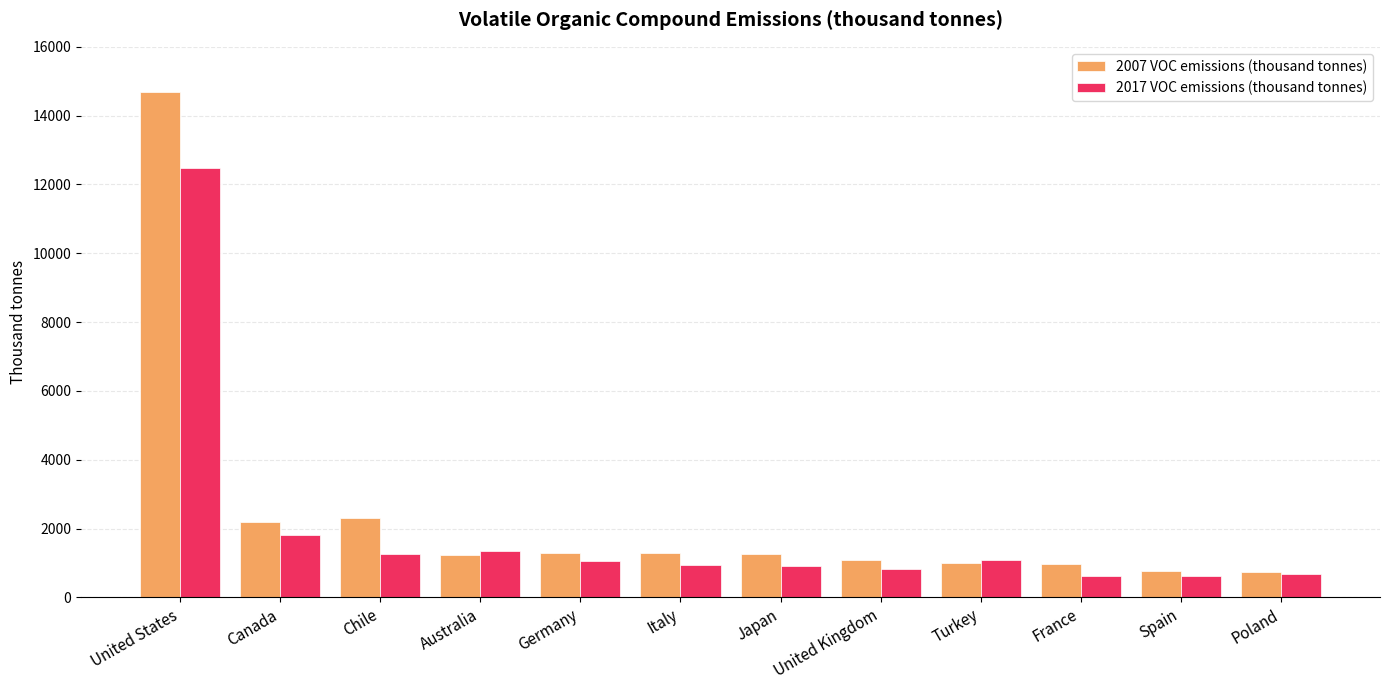

What is the maximum value shown in the chart?

14681